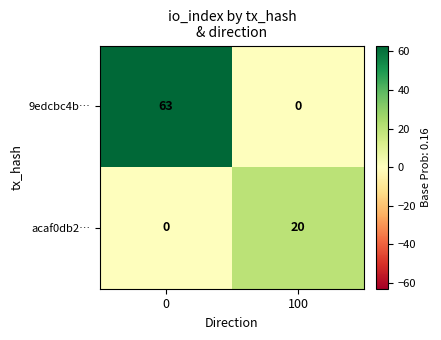

List the series in order of their overall mean, lowest first.

acaf0db2…, 9edcbc4b…